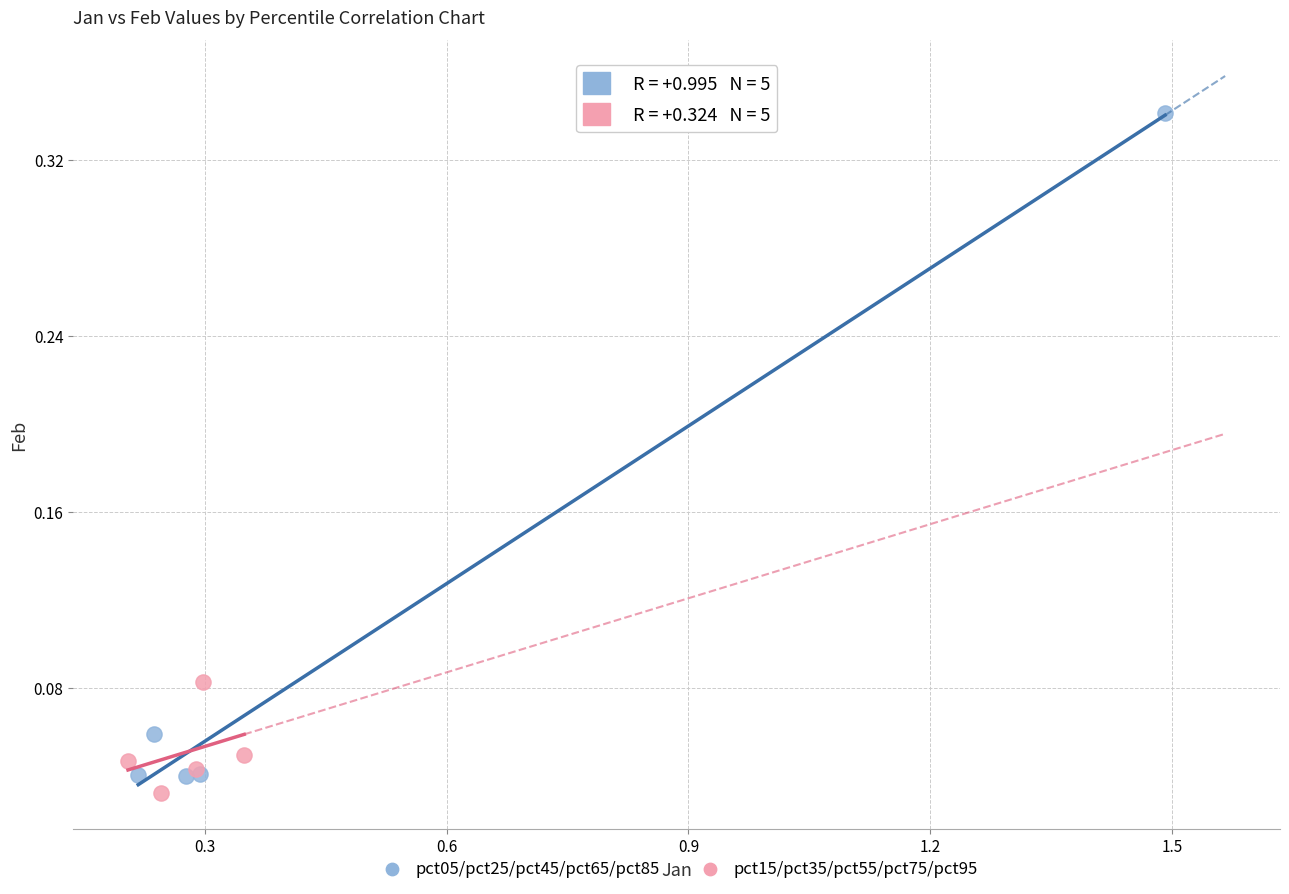

Which series has the widest spread of Y values?

pct05/pct25/pct45/pct65/pct85